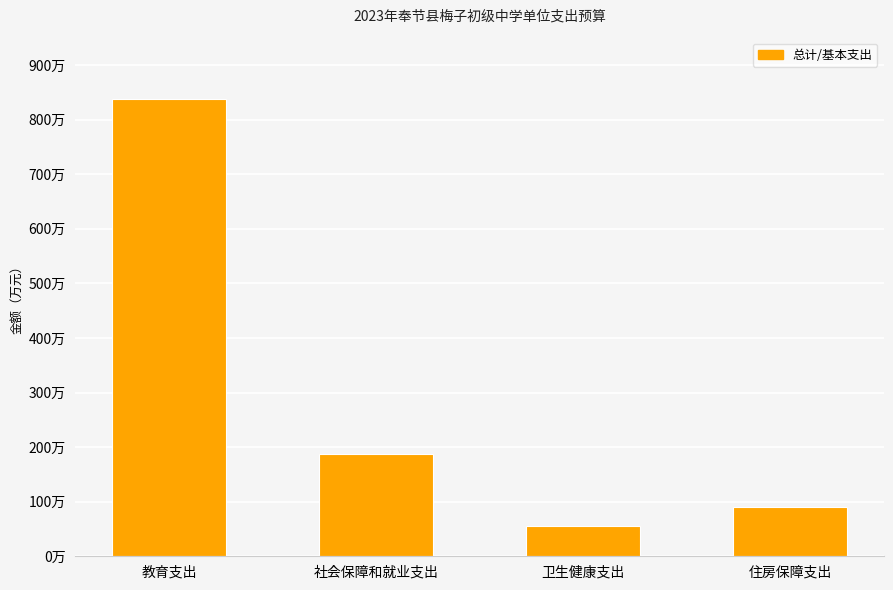

What is the average value?

292.6